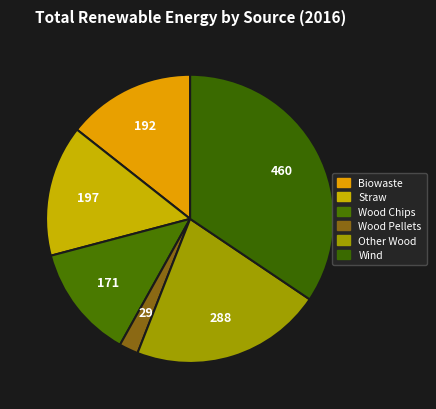

Count the number of slices in the pie.

6